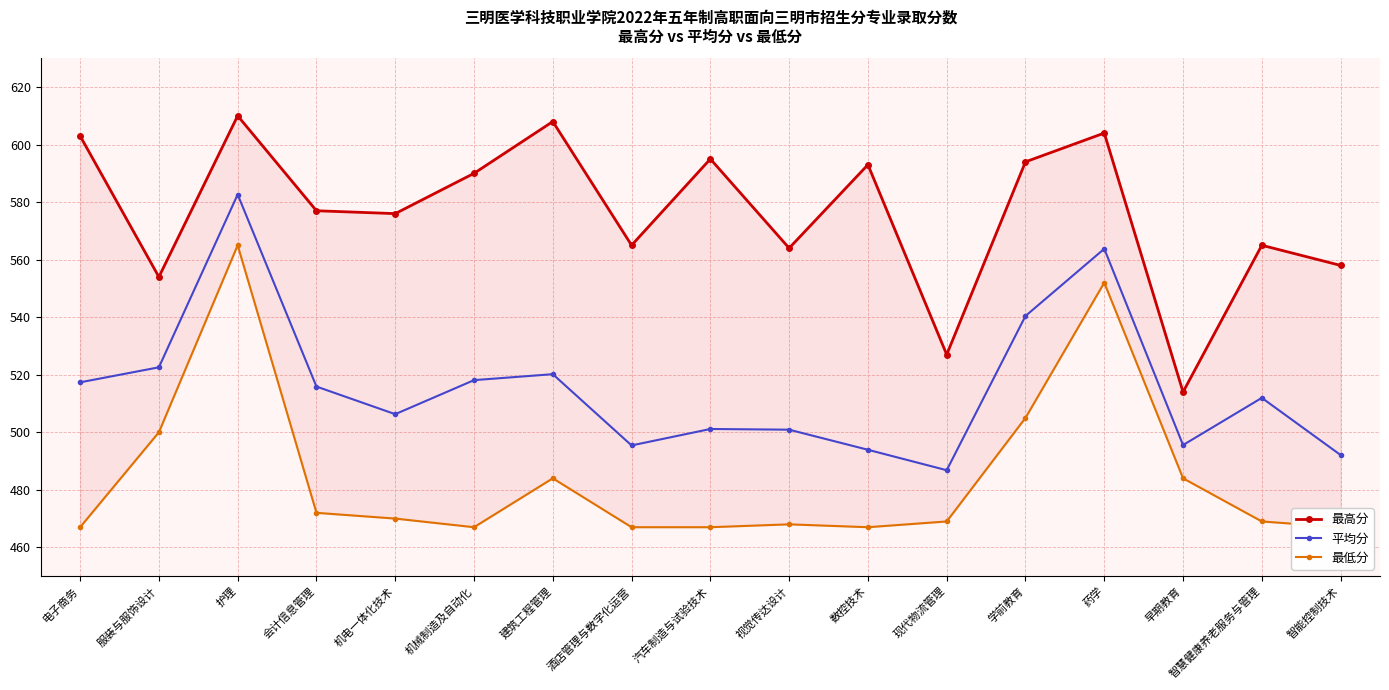

Rank the categories by 平均分 value from highest to lowest.

护理, 药学, 学前教育, 服装与服饰设计, 建筑工程管理, 机械制造及自动化, 电子商务, 会计信息管理, 智慧健康养老服务与管理, 机电一体化技术, 汽车制造与试验技术, 视觉传达设计, 早期教育, 酒店管理与数字化运营, 数控技术, 智能控制技术, 现代物流管理